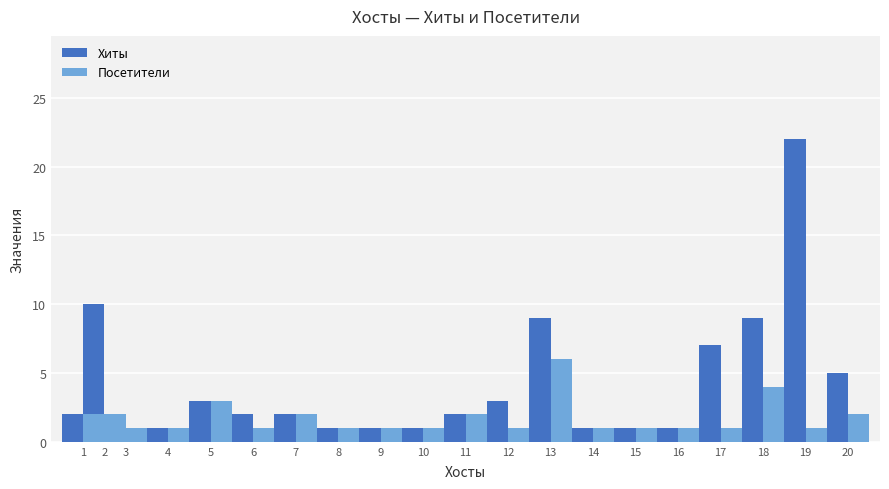

Count the number of categories in the chart.

20